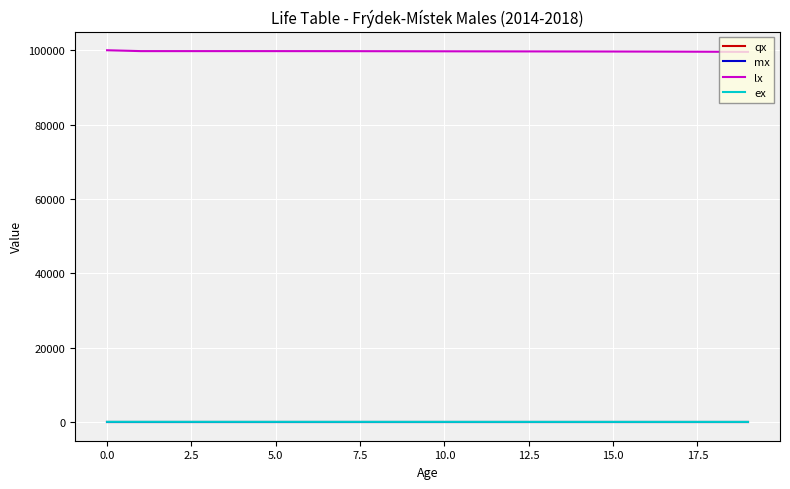

True or false: lx and mx cross at least once.

False